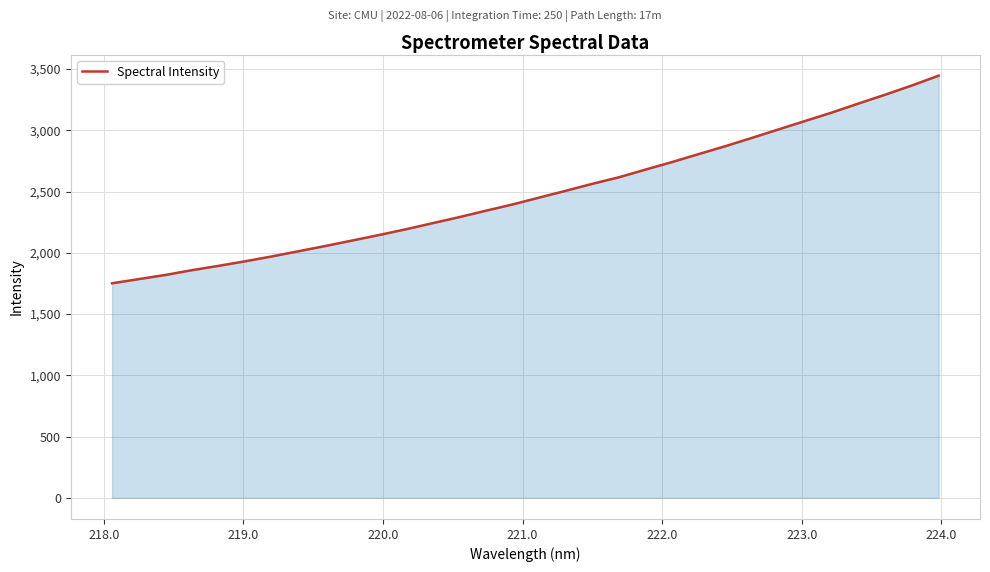

What is the greatest value displayed?

3446.7